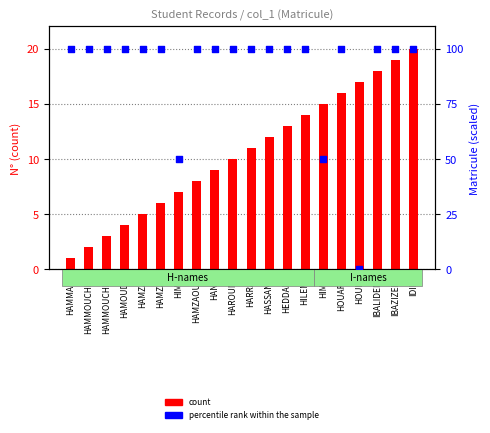

Is the value of count at HIMI greater than the value of percentile rank within the sample at IDIR?

No